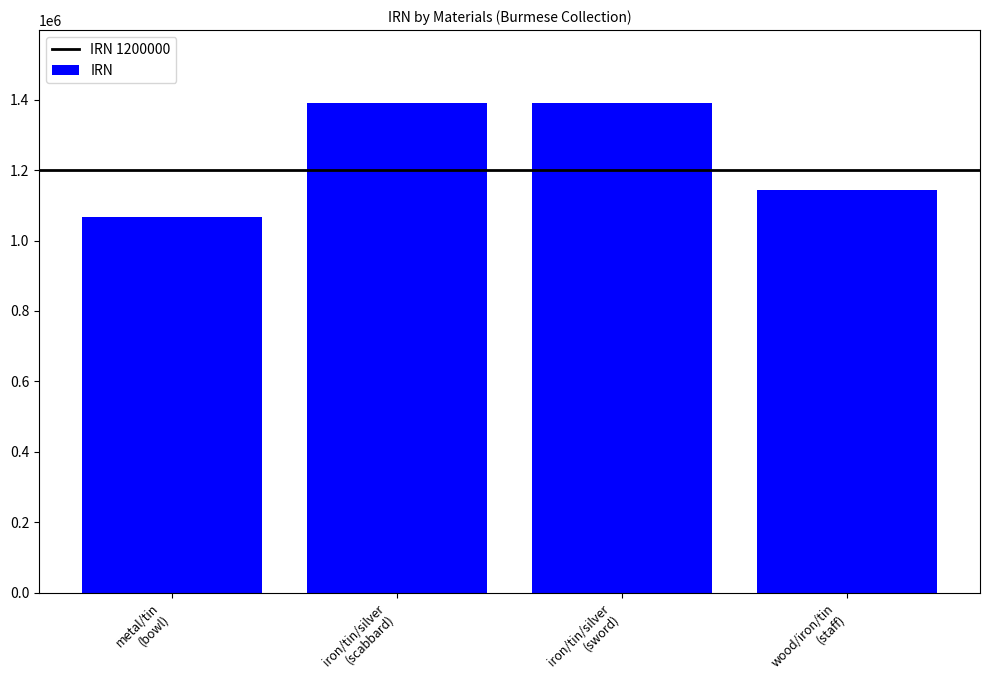

Which category has the lowest value across all series?

metal/tin
(bowl)